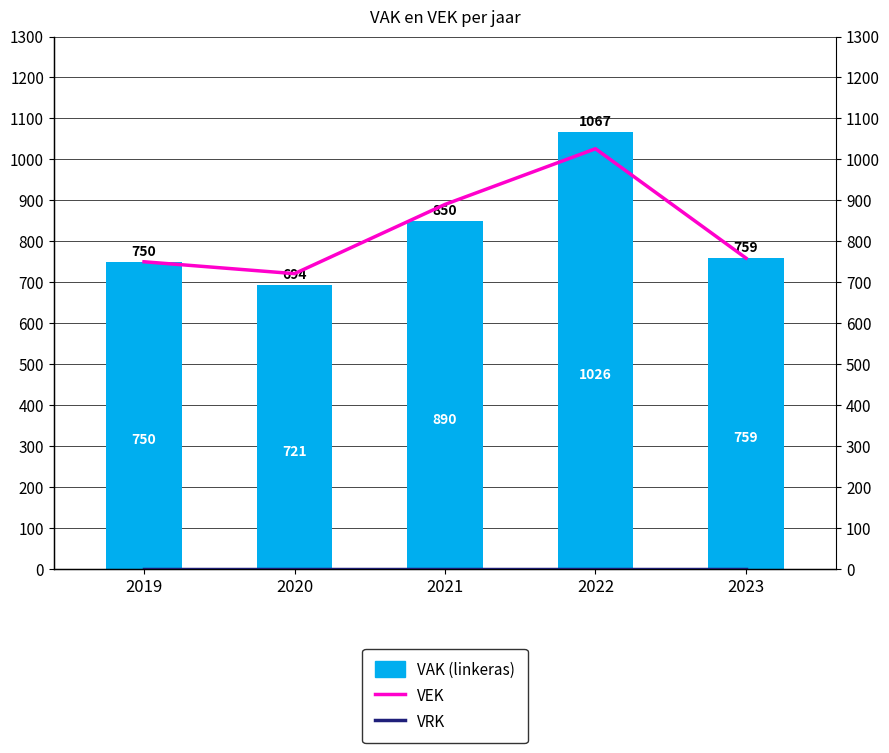

Are the bars grouped side by side (vs. stacked)?

Yes